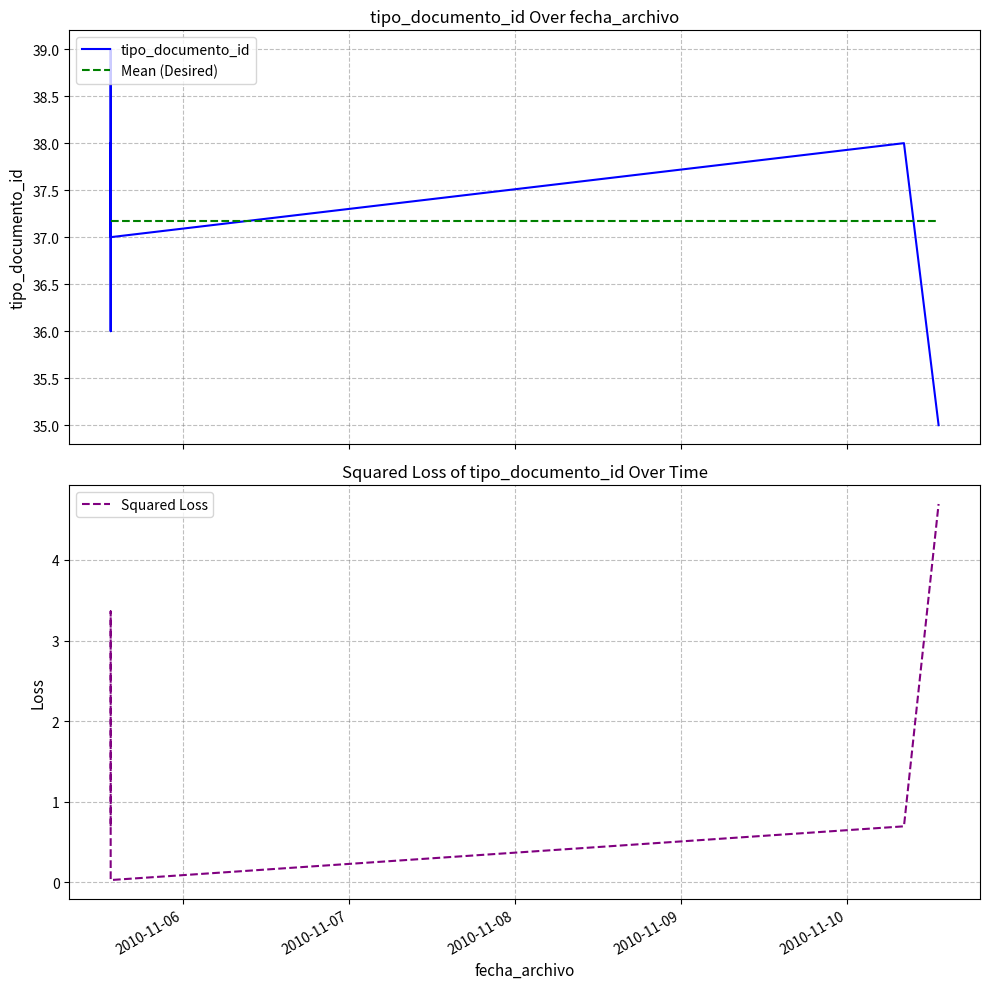

Which series has the largest range (max minus min)?

Squared Loss